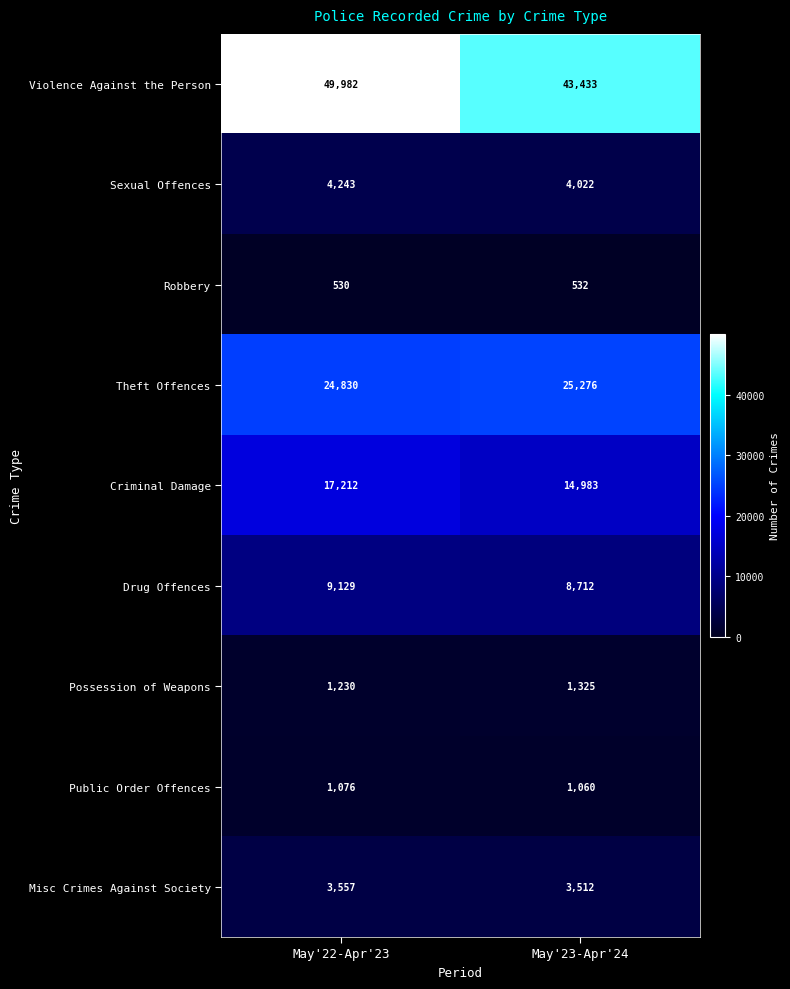

Is it true that Criminal Damage equals 5572 at May'23-Apr'24?

False